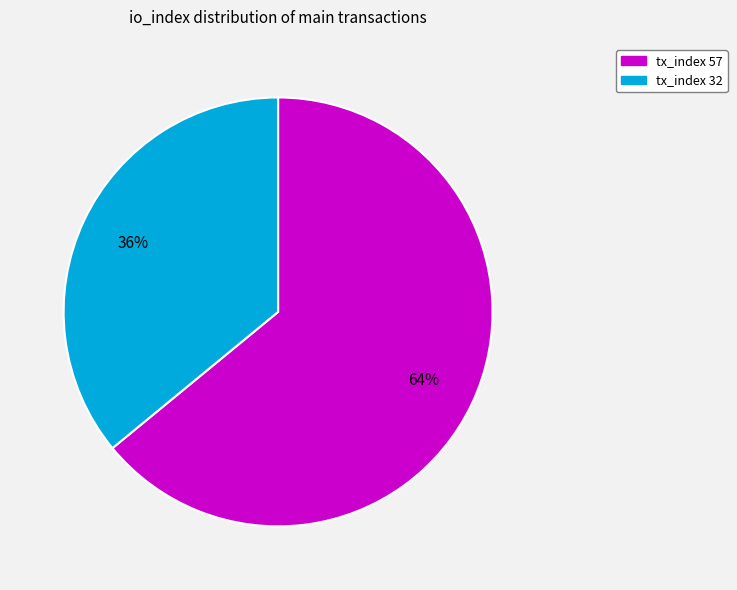

Is the sum of tx_index 57 and tx_index 32 greater than half?

Yes